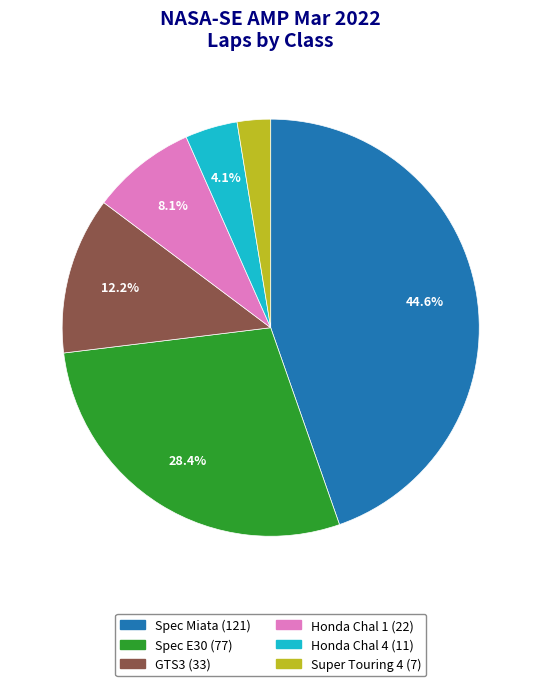

Is it true that Spec E30 is 35% of the pie?

False